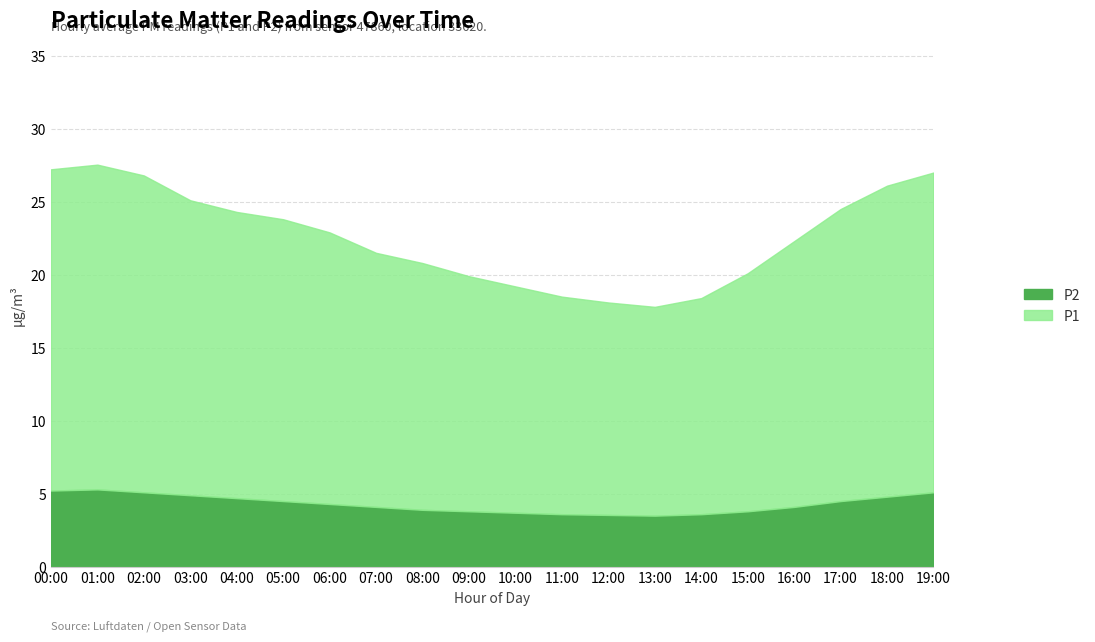

Which label corresponds to the largest value in the chart?

01:00